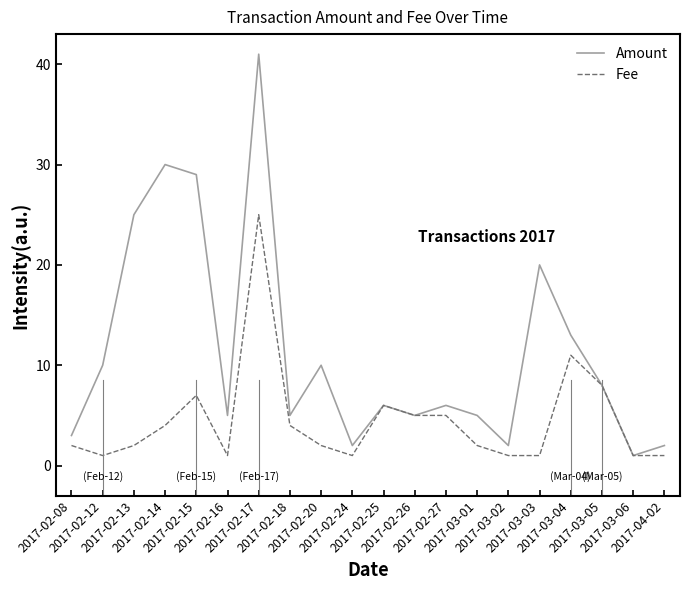

In Amount, how many points are lower than both neighbors (excluding endpoints)?

6